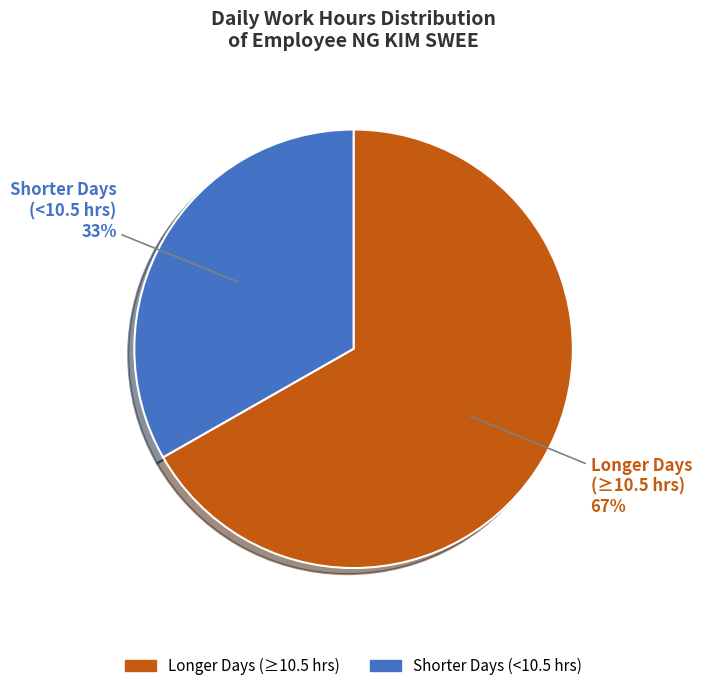

To the nearest percent, what is the difference between the largest and smallest slice percentages?

34%